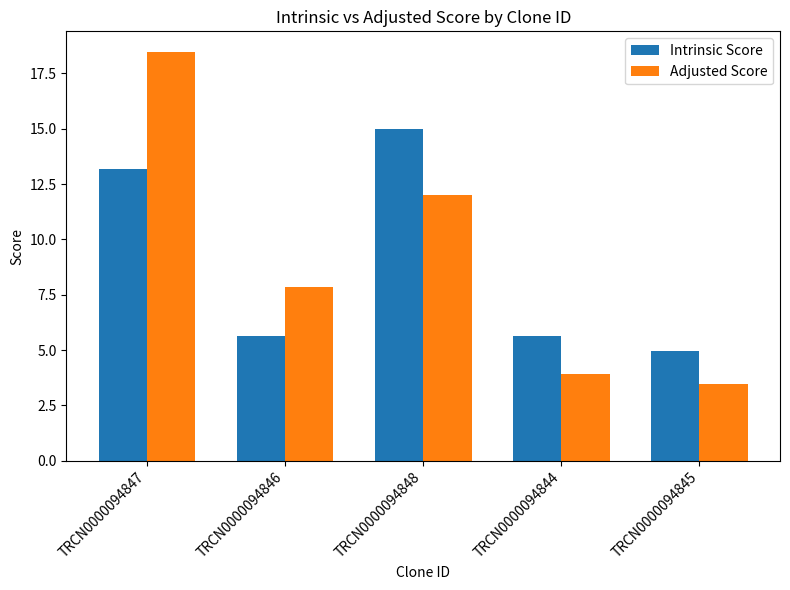

At TRCN0000094846, list the series in order from smallest to largest.

Intrinsic Score, Adjusted Score